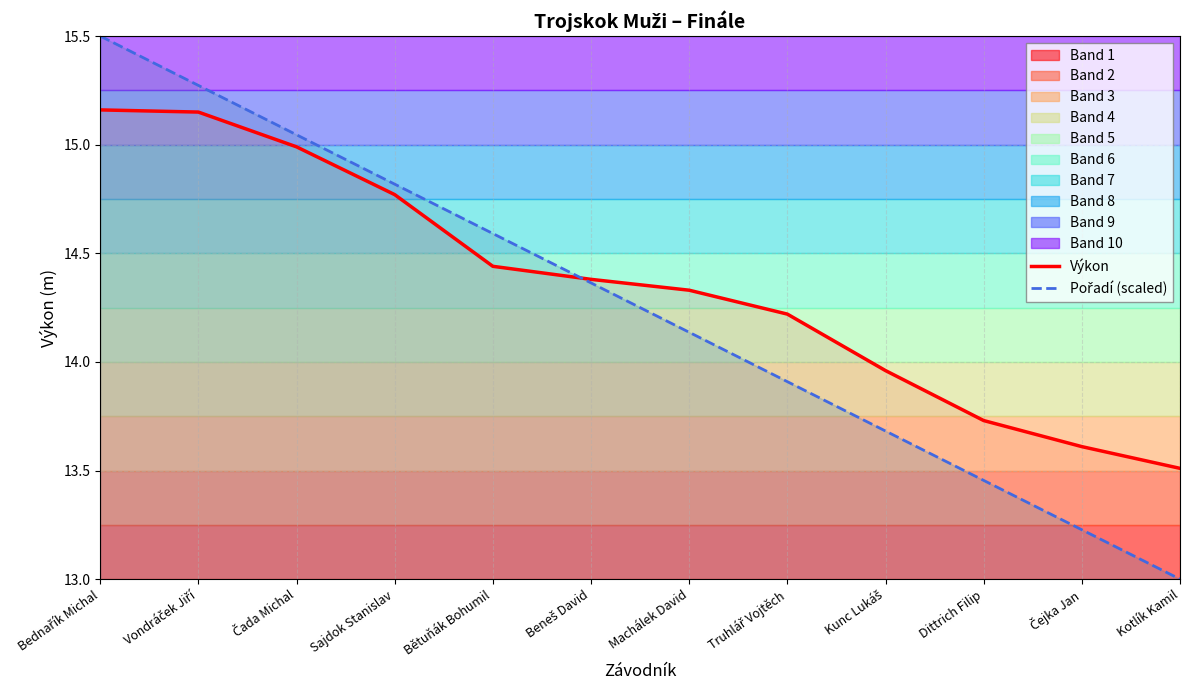

At which label does Pořadí (scaled) reach its peak?

Bednařík Michal